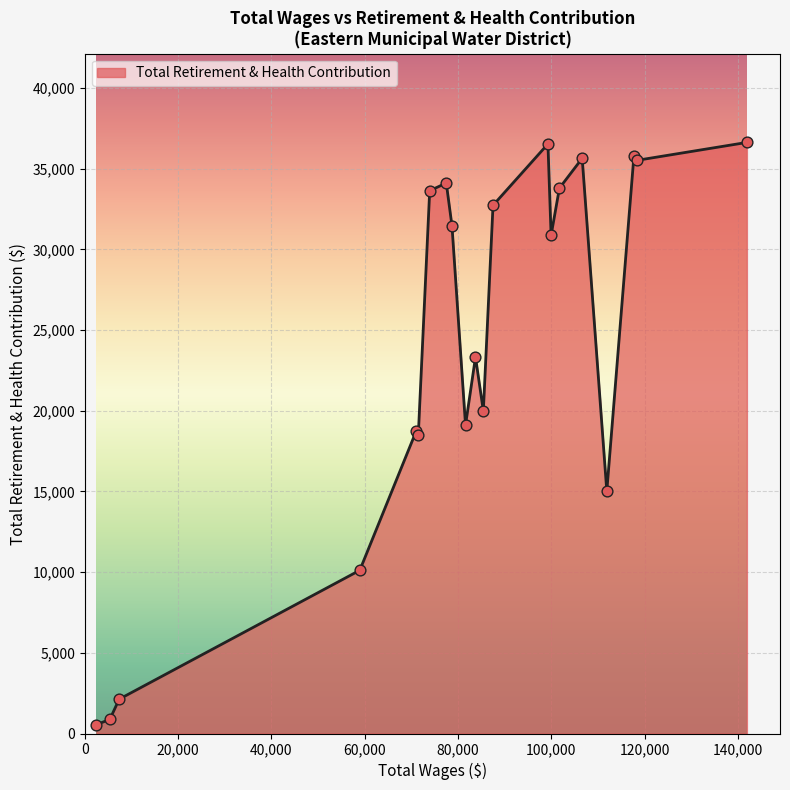

What is the maximum value shown in the chart?

36631